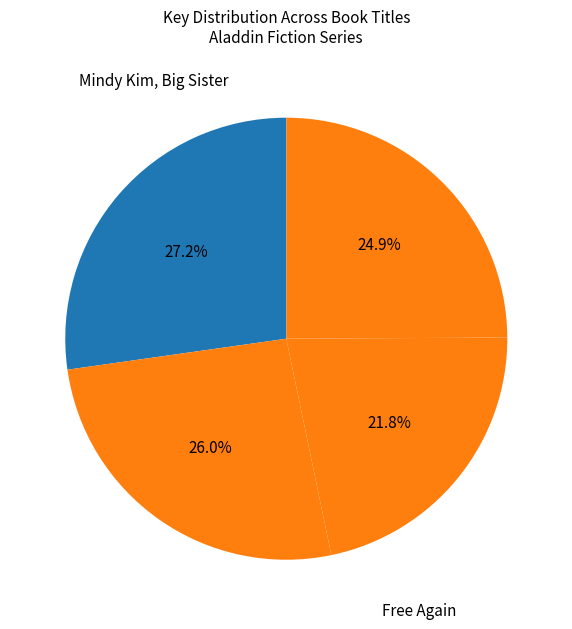

What is the largest slice in the pie chart?

Mindy Kim, Big Sister